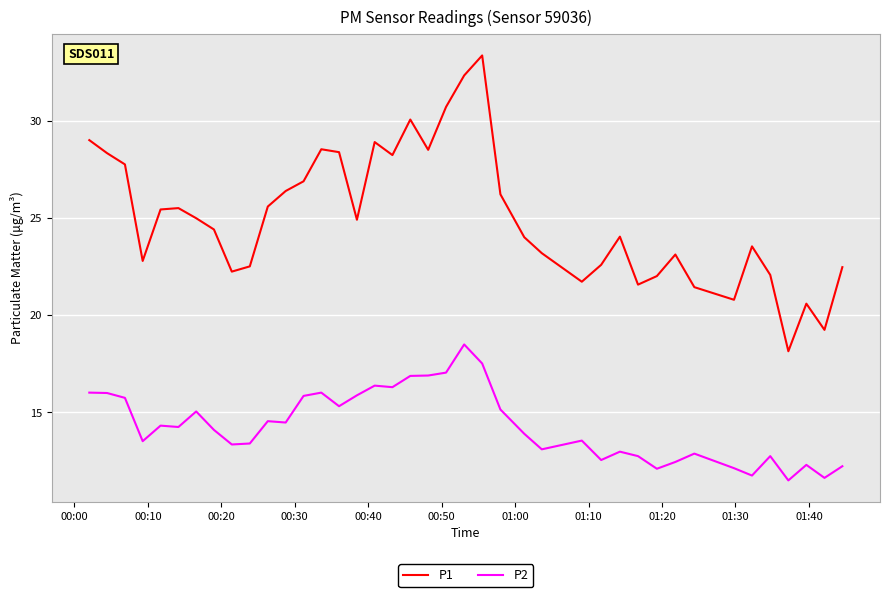

Which series has the widest spread of values?

P1